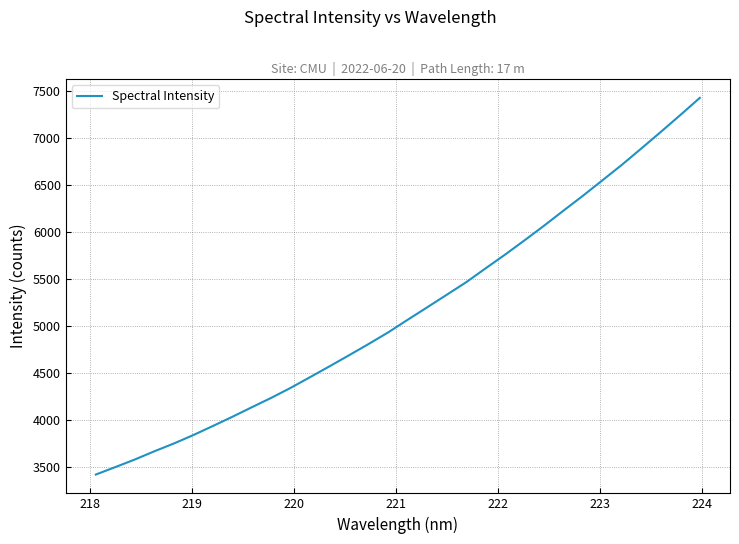

Reading left to right, transcribe all the data shown in this chart.

3424.1	3503.1	3583.9	3671.2	3754.1	3843.8	3940.0	4038.1	4139.8	4239.9	4346.8	4461.2	4576.6	4694.1	4813.4	4936.4	5070.6	5202.7	5335.8	5469.4	5617.5	5763.6	5915.4	6070.7	6231.3	6389.6	6553.9	6718.6	6892.4	7068.5	7247.5	7429.7